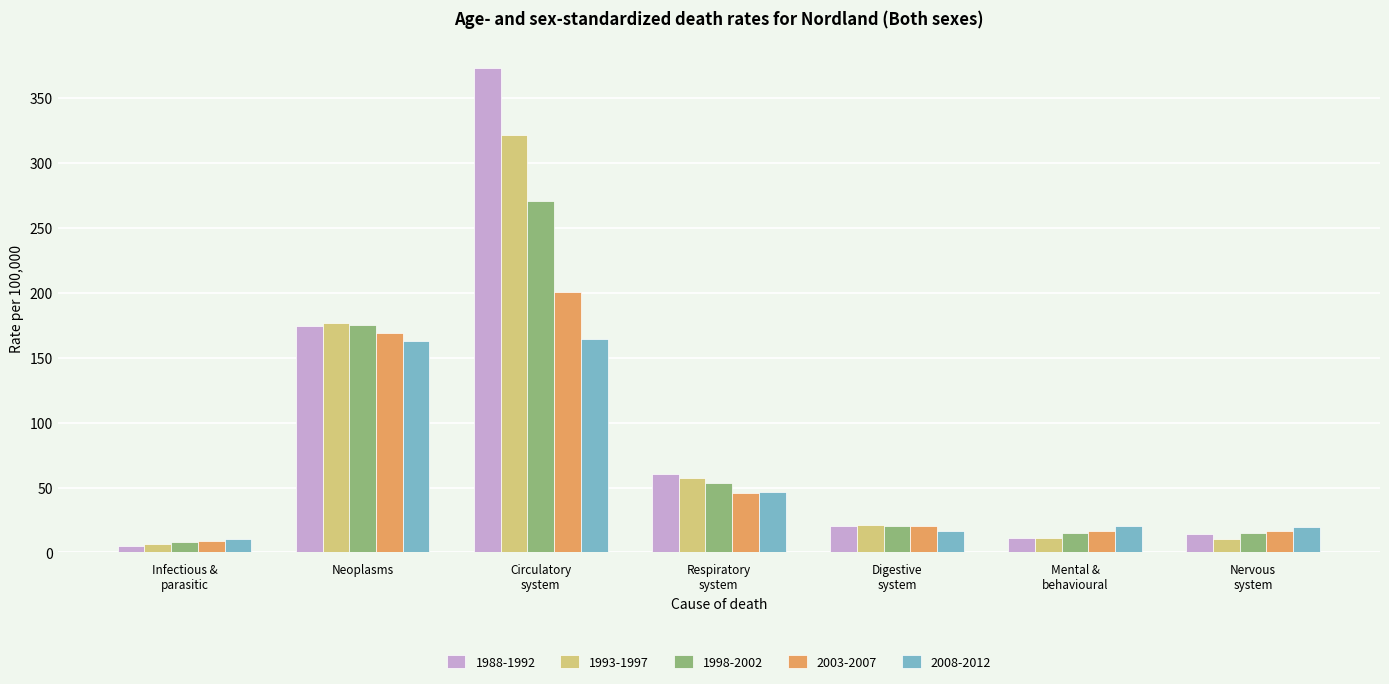

Which series has the largest total across all categories?

1988-1992